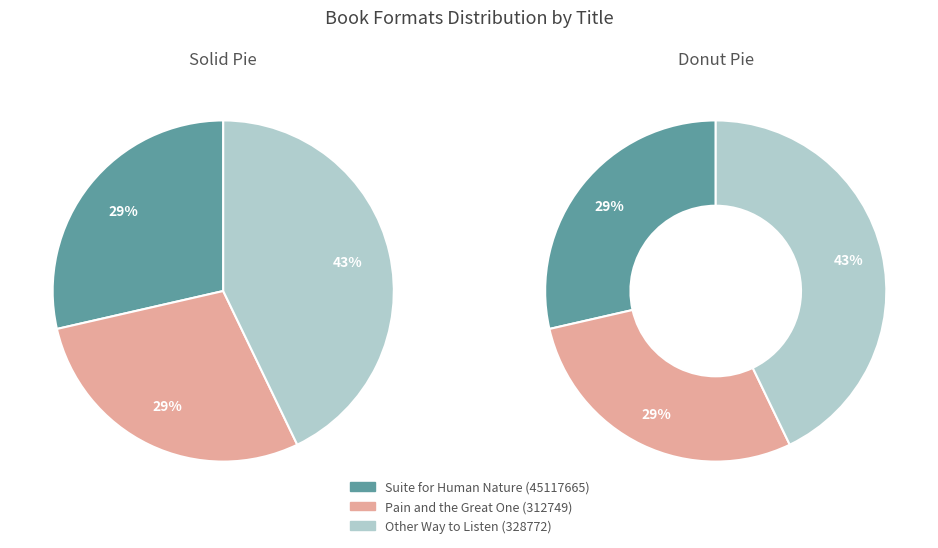

Which has a higher value, Other Way to Listen (328772) or Pain and the Great One (312749)?

Other Way to Listen (328772)